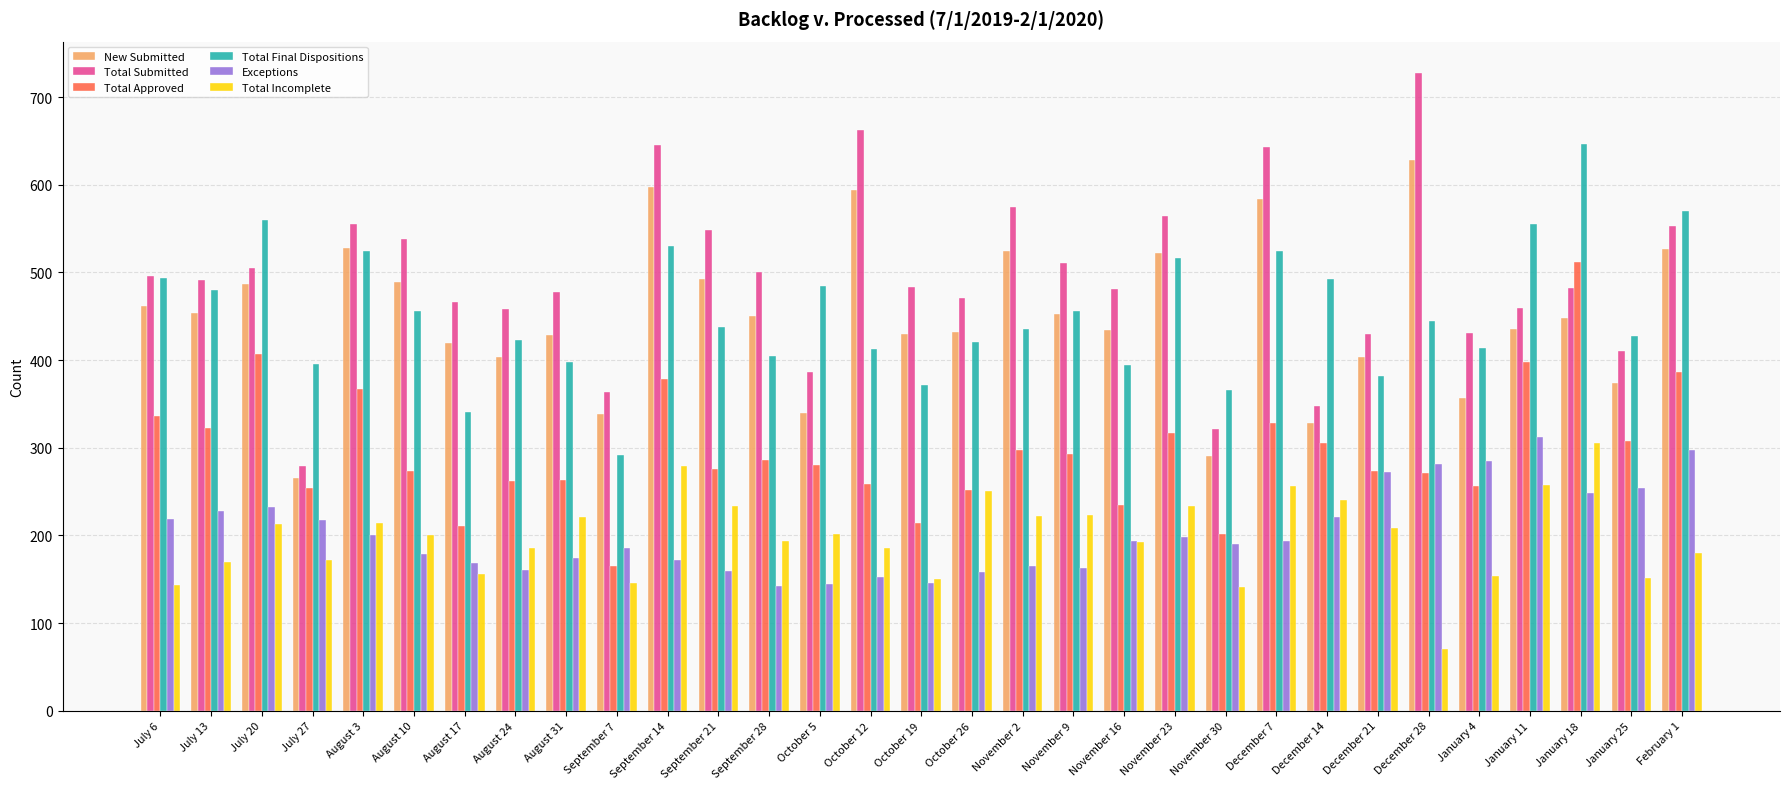

Count the number of categories in the chart.

31